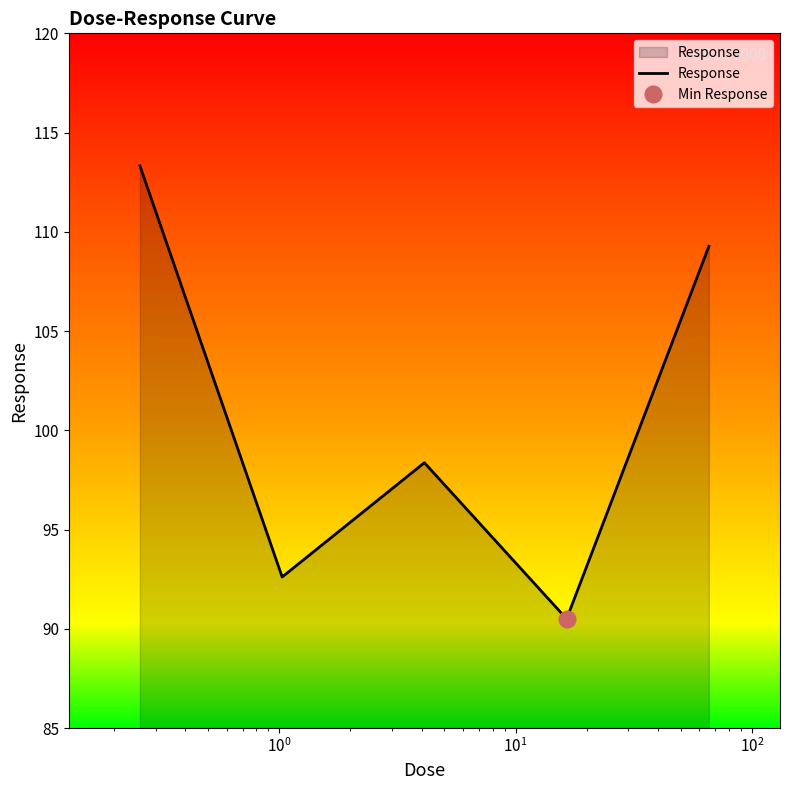

Does the chart display data point markers on the line(s)?

No